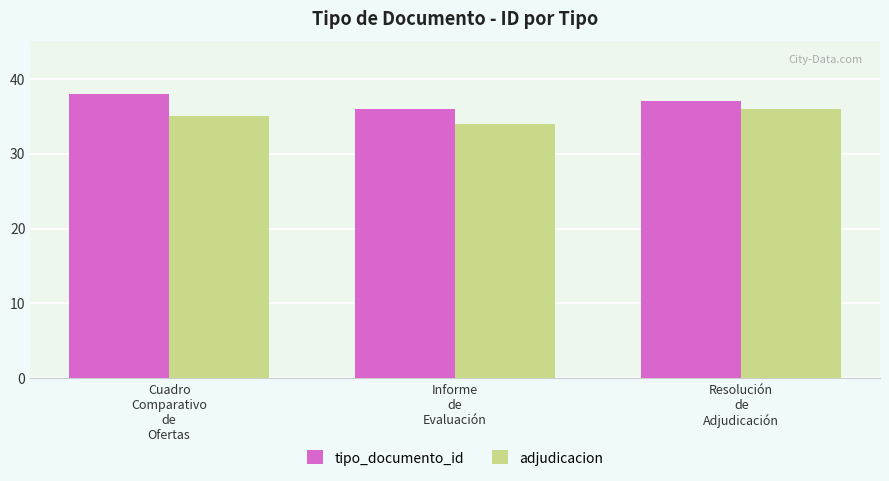

What are all the series names shown in the legend?

tipo_documento_id, adjudicacion